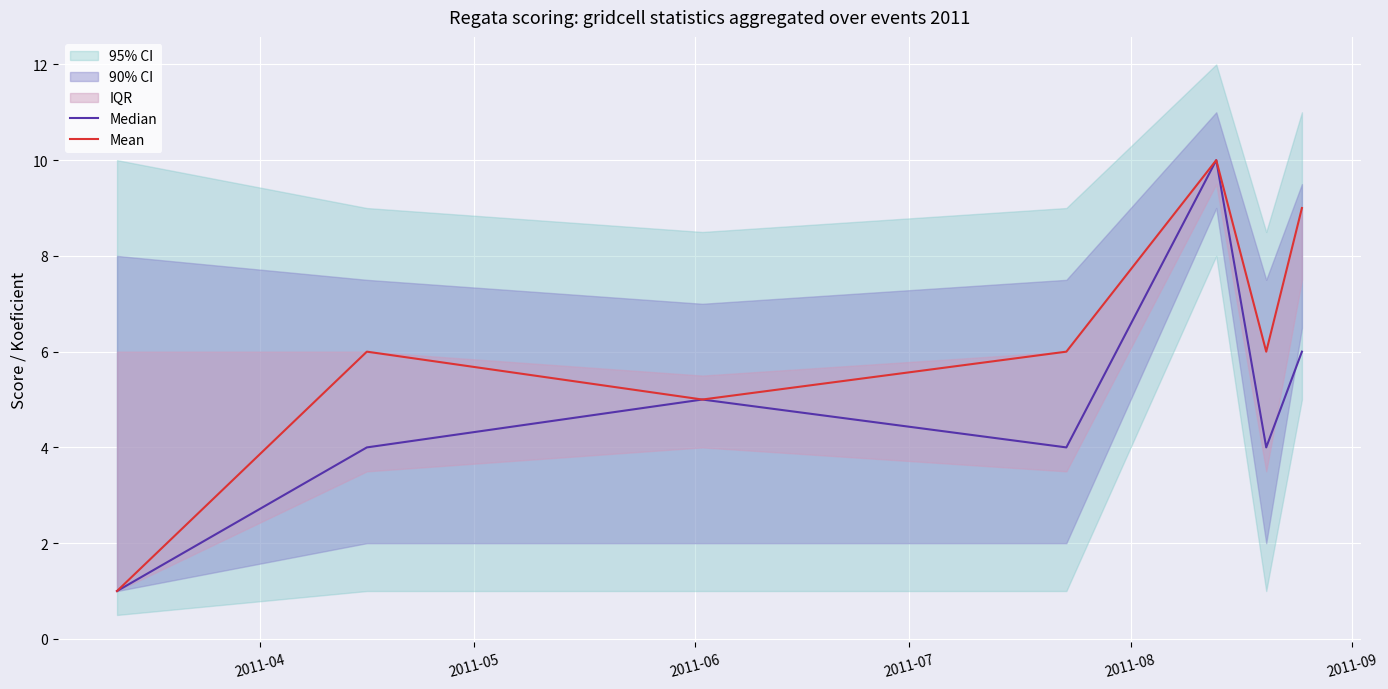

What is the highest value of the Median series?

10